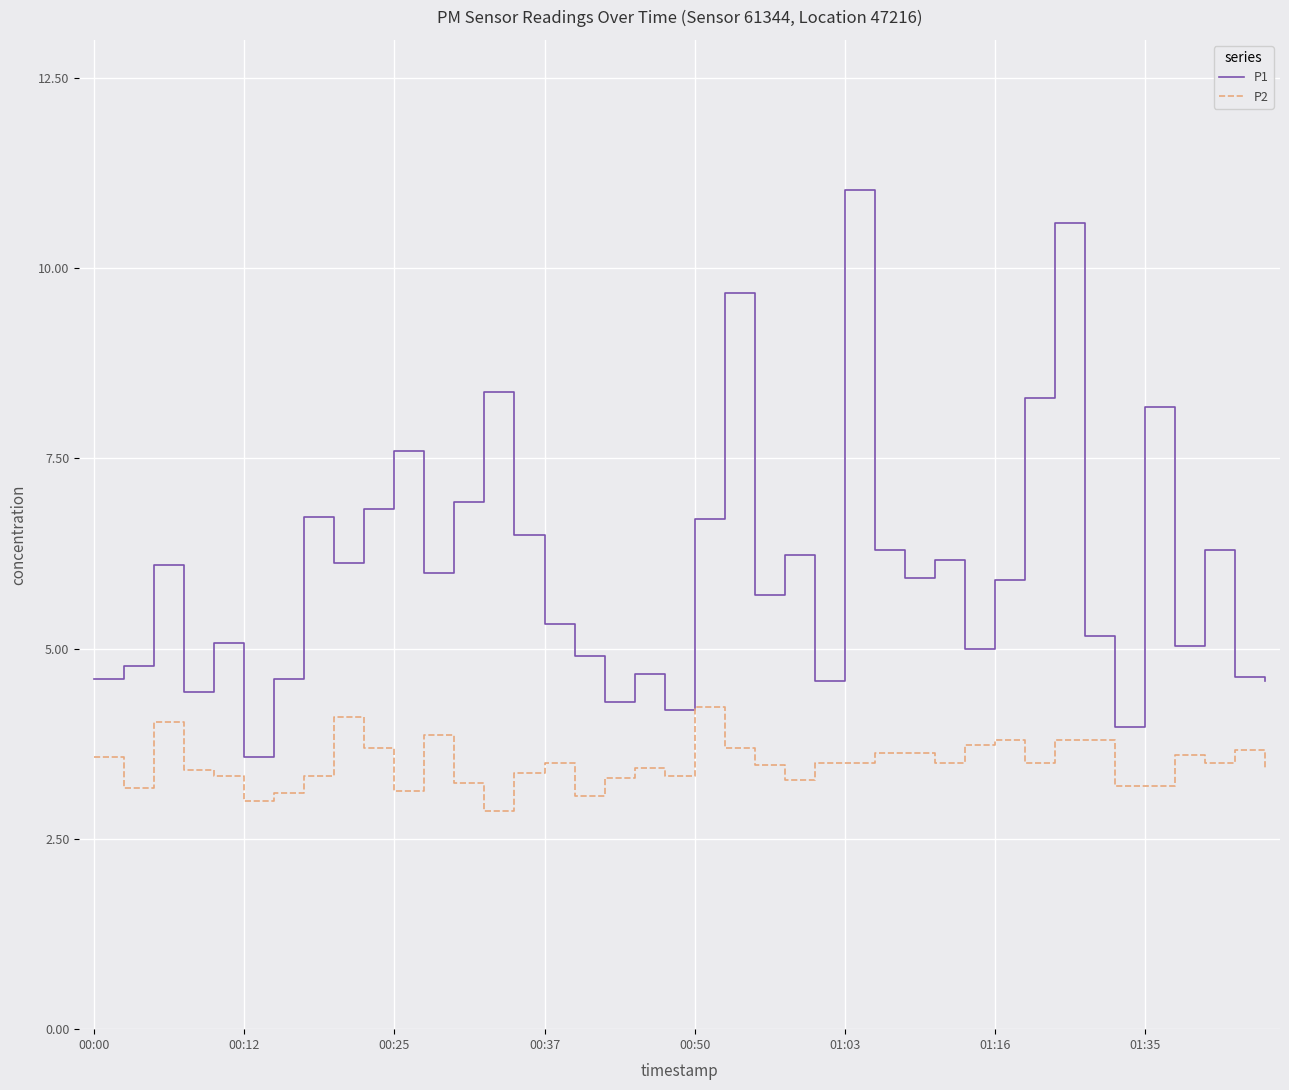

List the series in order of their overall mean, lowest first.

P2, P1